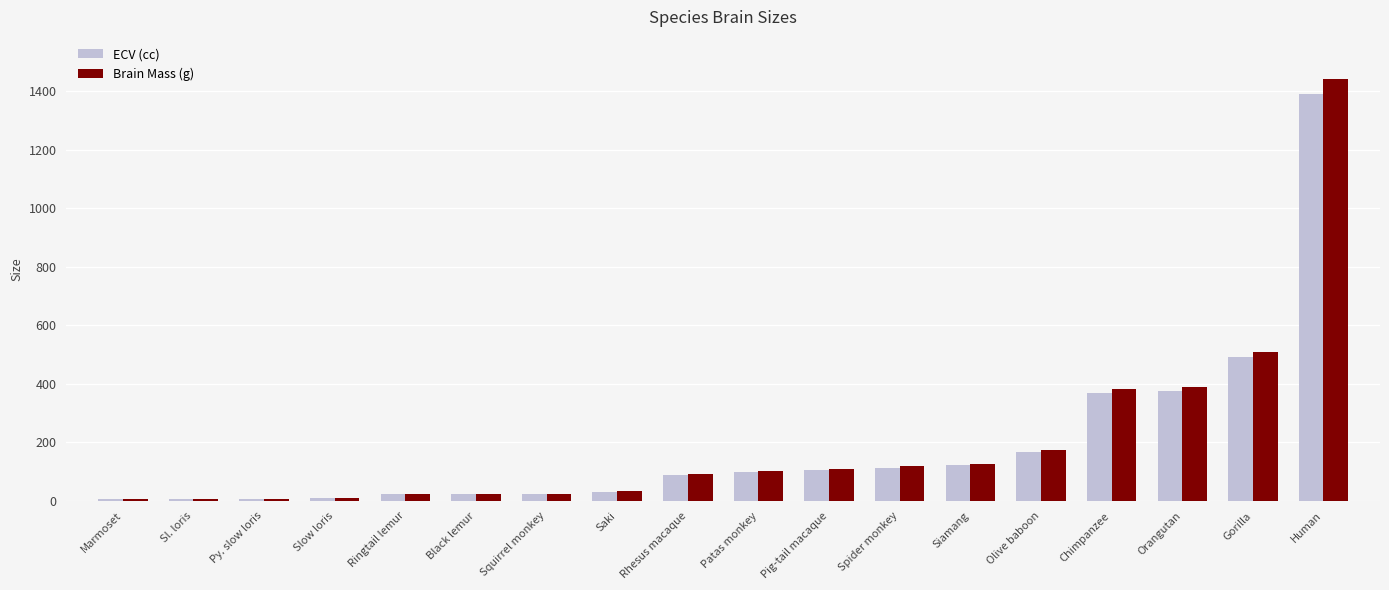

Count the number of categories in the chart.

18